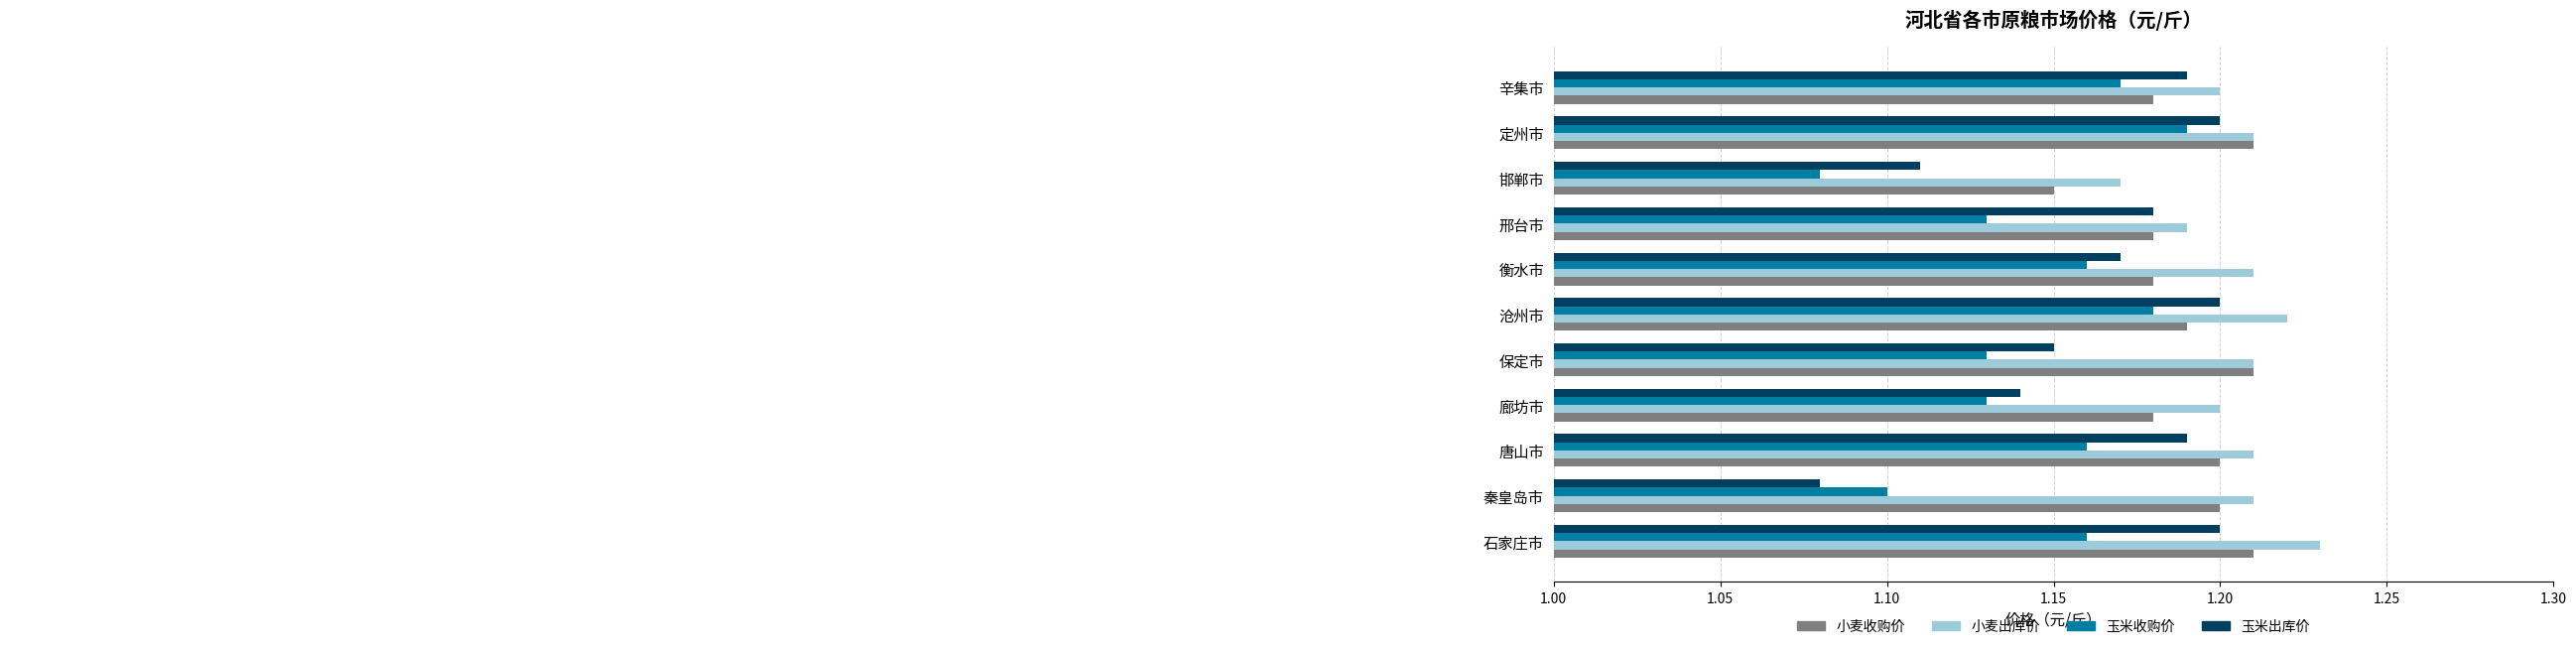

What is the greatest value displayed?

1.2